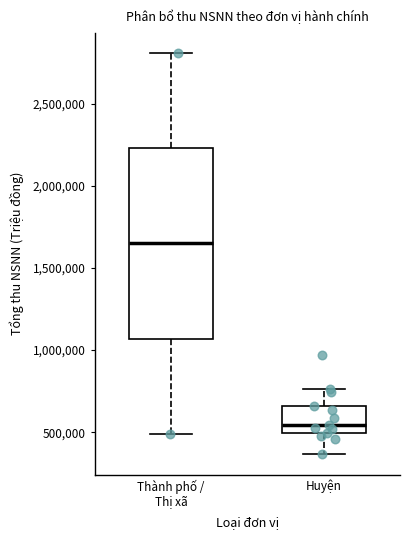

Comparing the boxes themselves (not the whiskers), which one is the tallest?

Thành phố / Thị xã